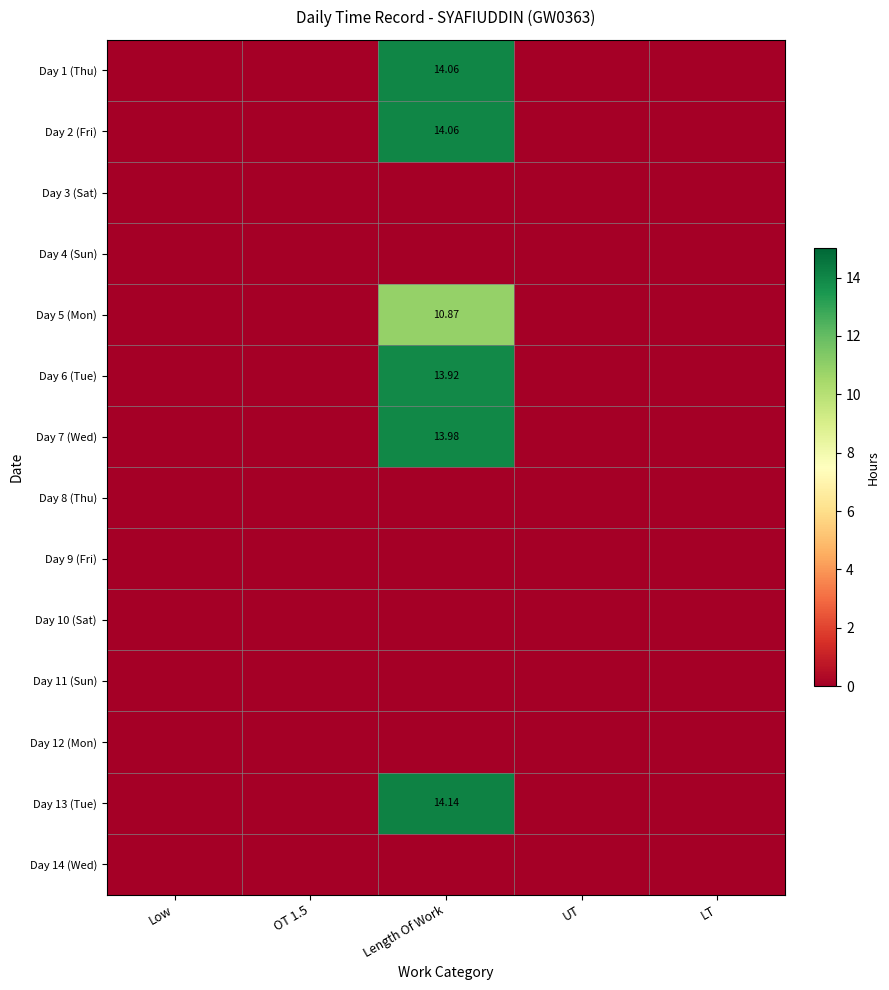

How many distinct data groups are displayed?

14